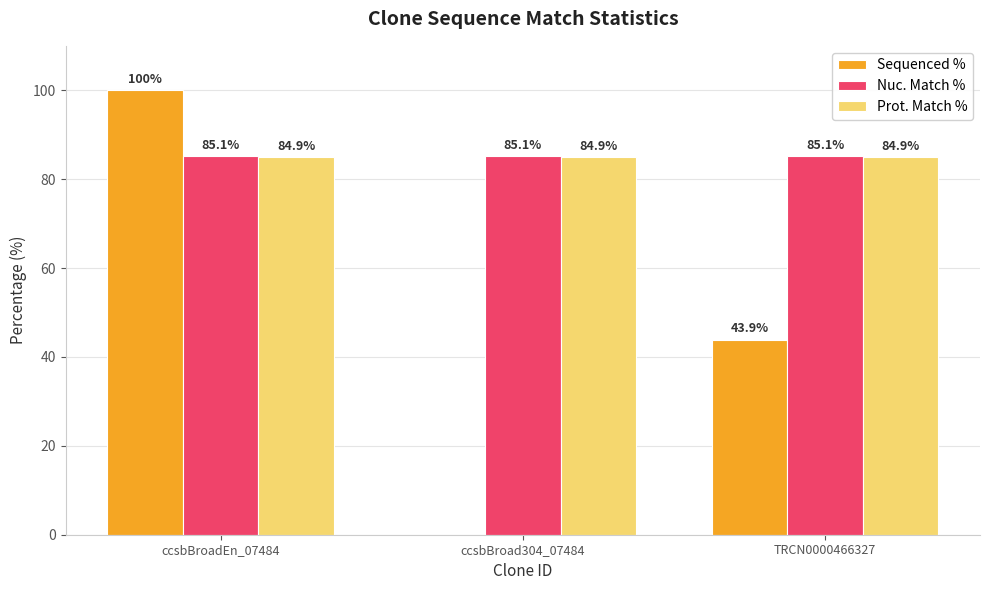

Reading left to right, what are all the values shown in this chart?

Sequenced %: 100.0	0.0	43.9
Nuc. Match %: 85.1	85.1	85.1
Prot. Match %: 84.9	84.9	84.9